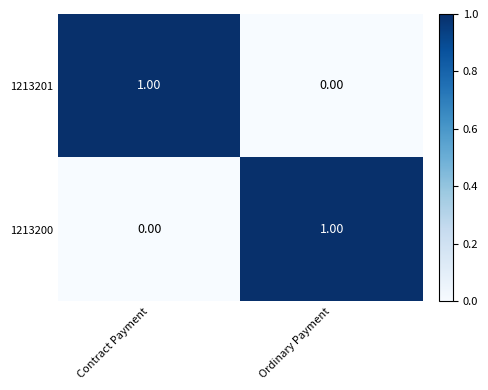

Is the value of 1213201 at Contract Payment greater than the value of 1213200 at Contract Payment?

Yes